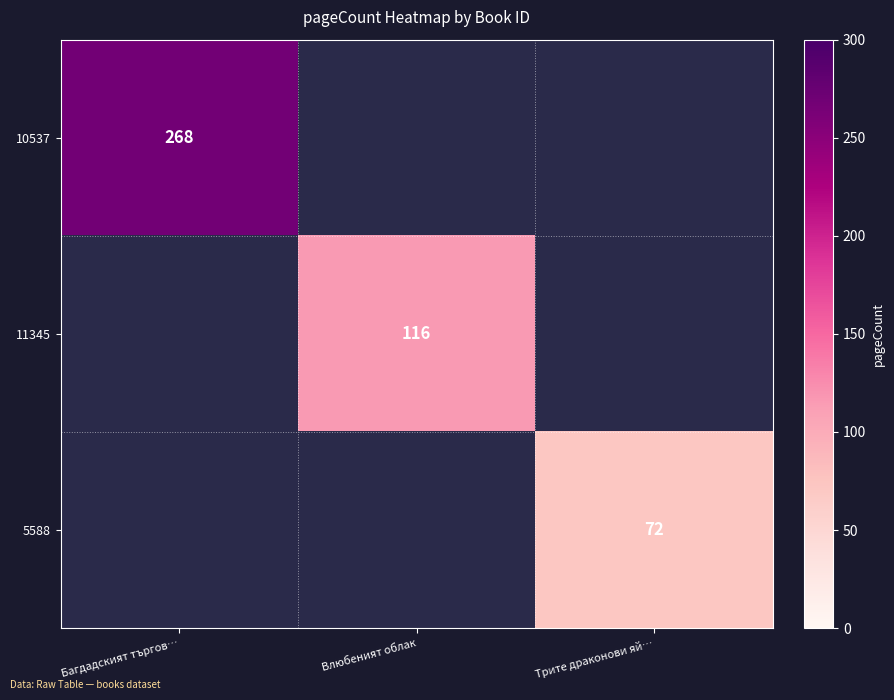

The 11345 series shows 116 at Влюбеният облак. True or false?

True